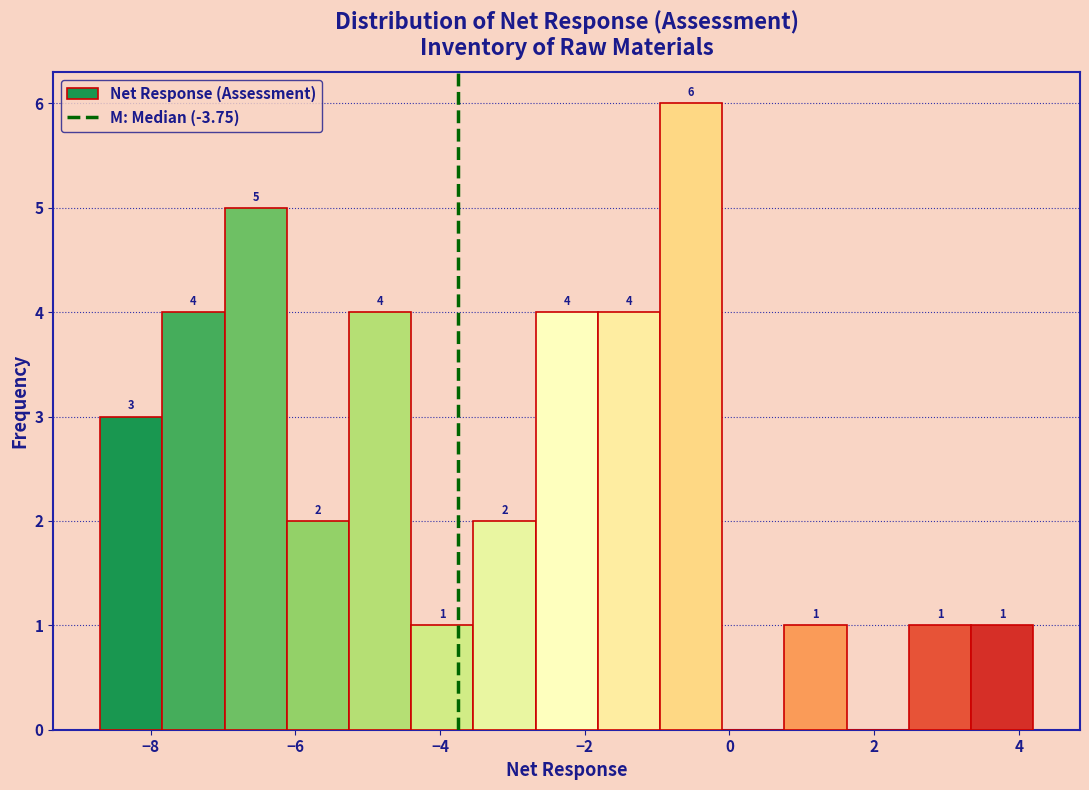

Which range on the x-axis has the tallest bar?

-0.96 to -0.10